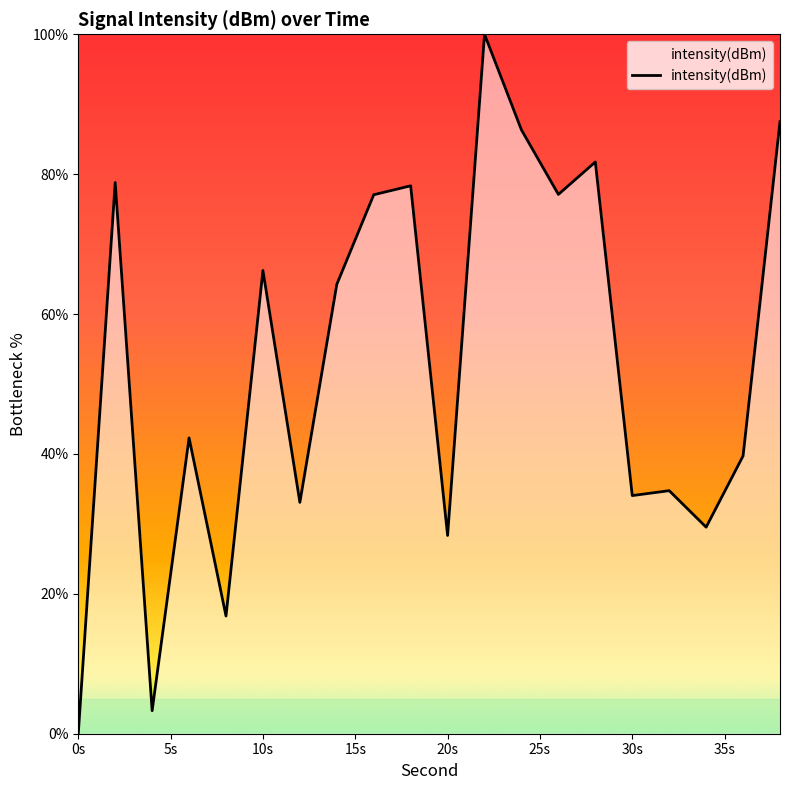

What is the difference between the maximum and minimum values?

100.0